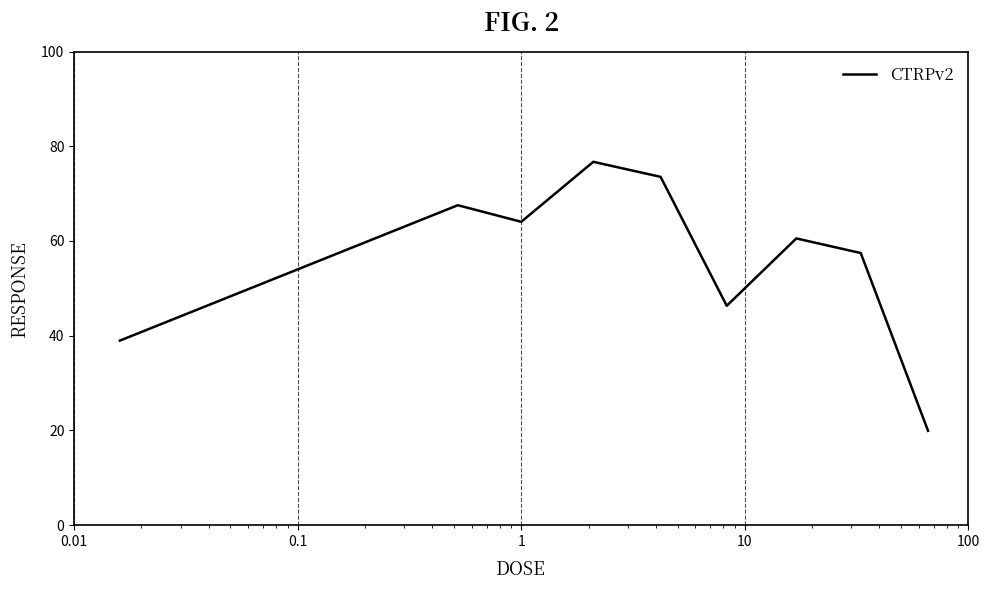

What is the smallest value displayed?

19.9